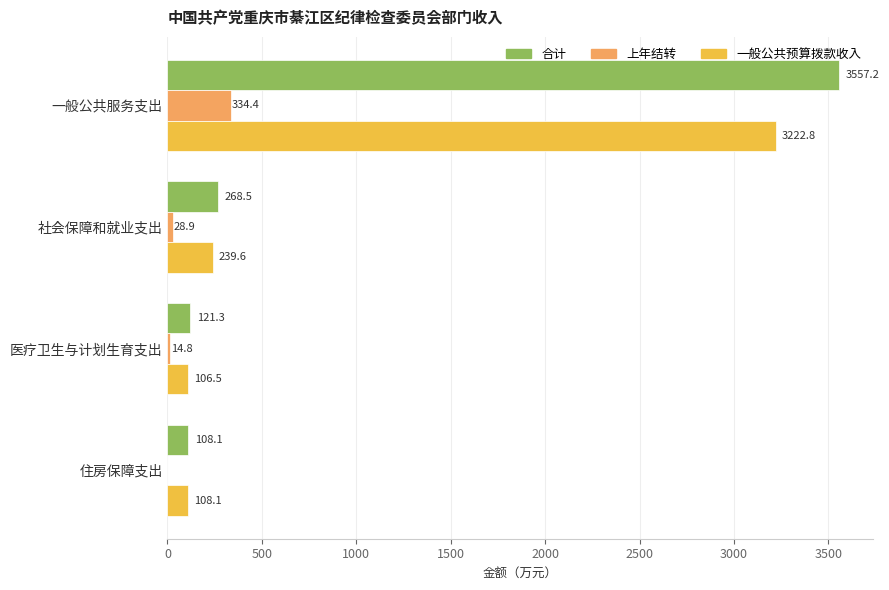

Where is 上年结转 nearest to the value 167?

社会保障和就业支出